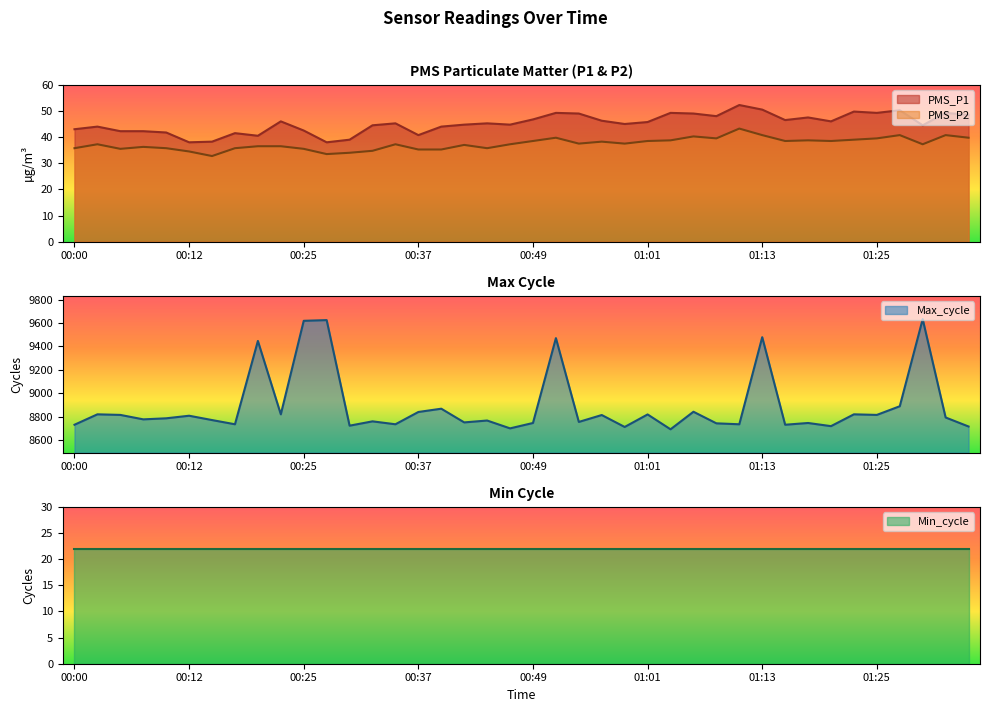

True or false: PMS_P1 and PMS_P2 intersect in this chart.

False